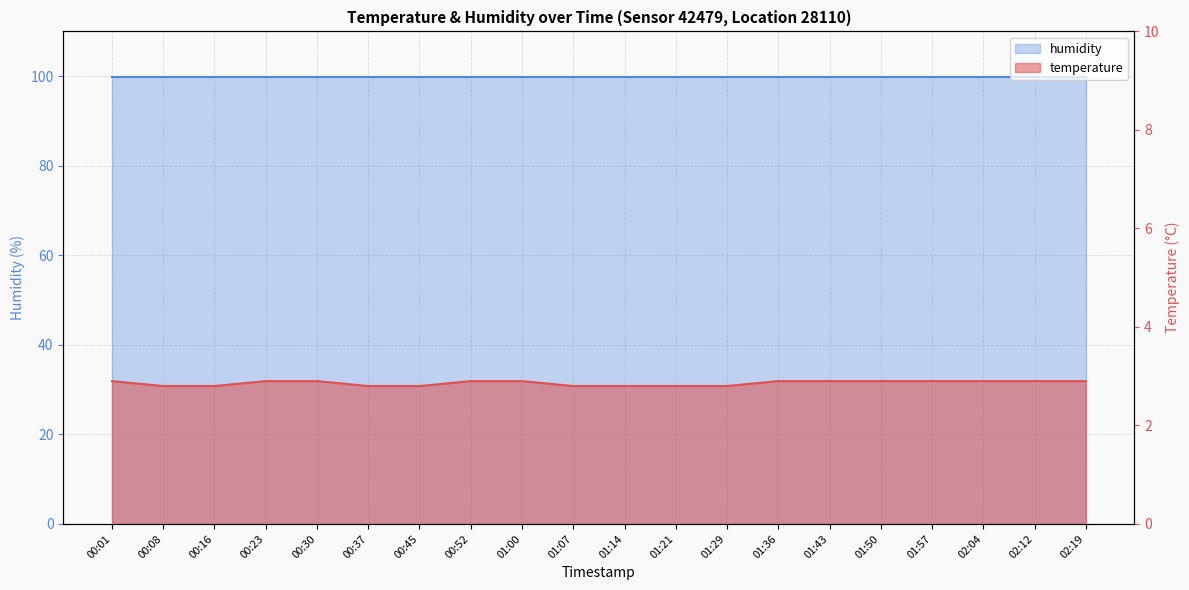

What is the sum of all values?

57.2